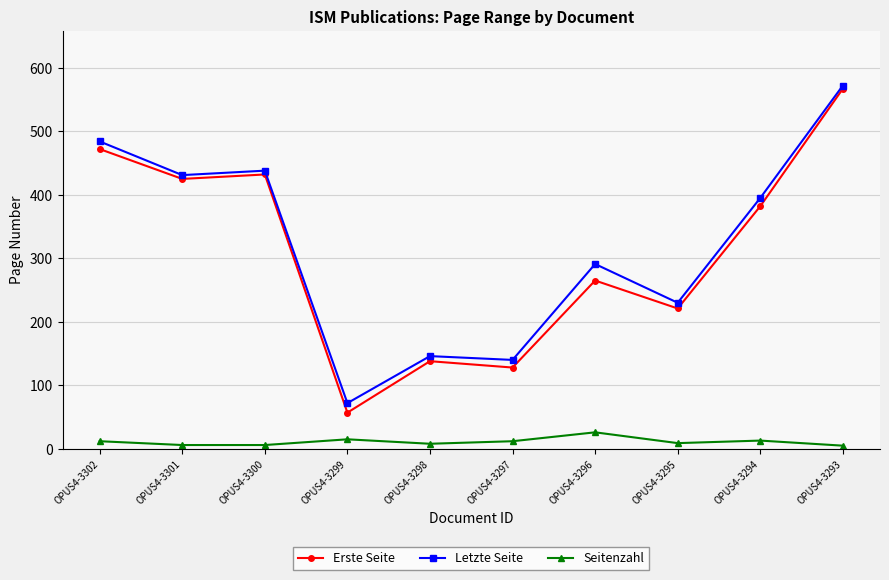

What is the difference between the Seitenzahl values at OPUS4-3294 and OPUS4-3300?

7